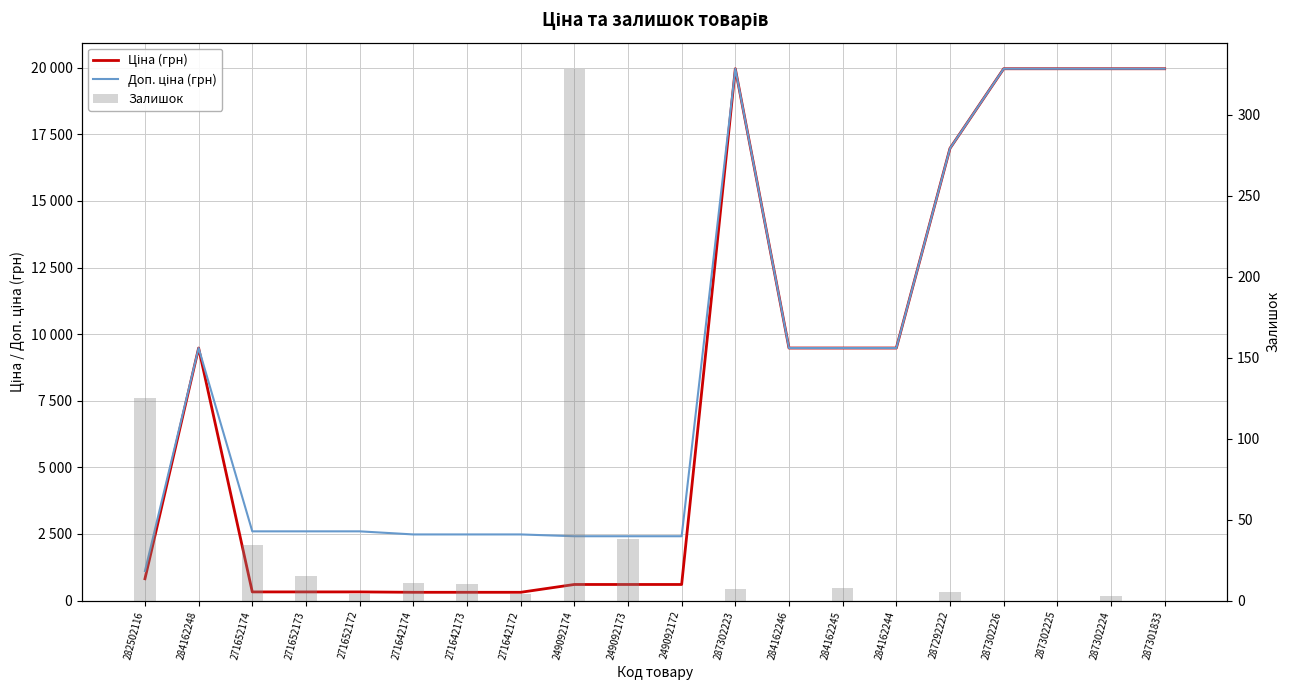

What is the difference between the Доп. ціна (грн) values at 287302224 and 284162245?

10484.1